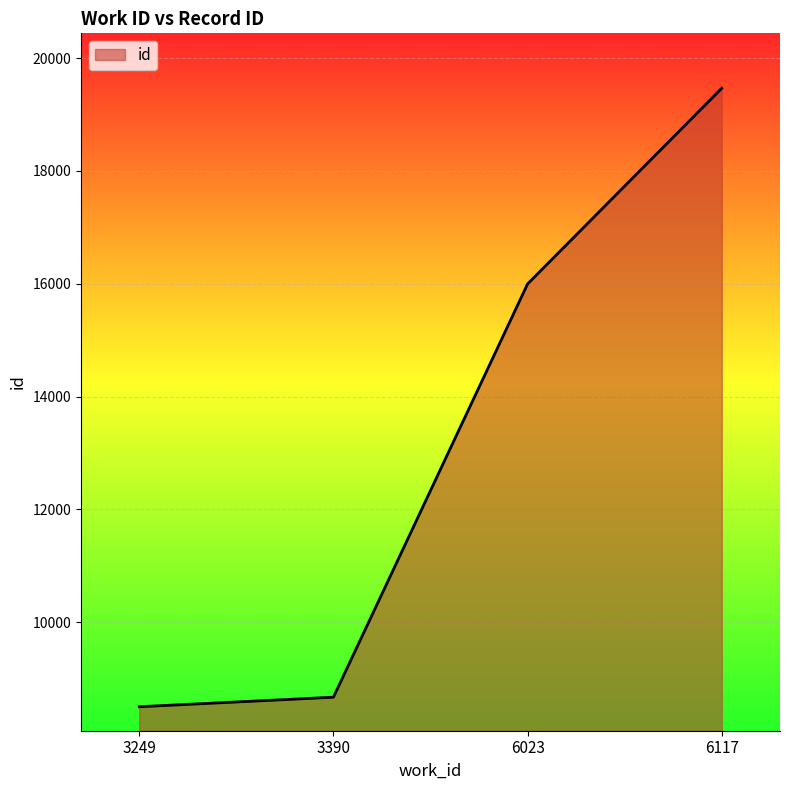

How many categories are shown in the chart?

4